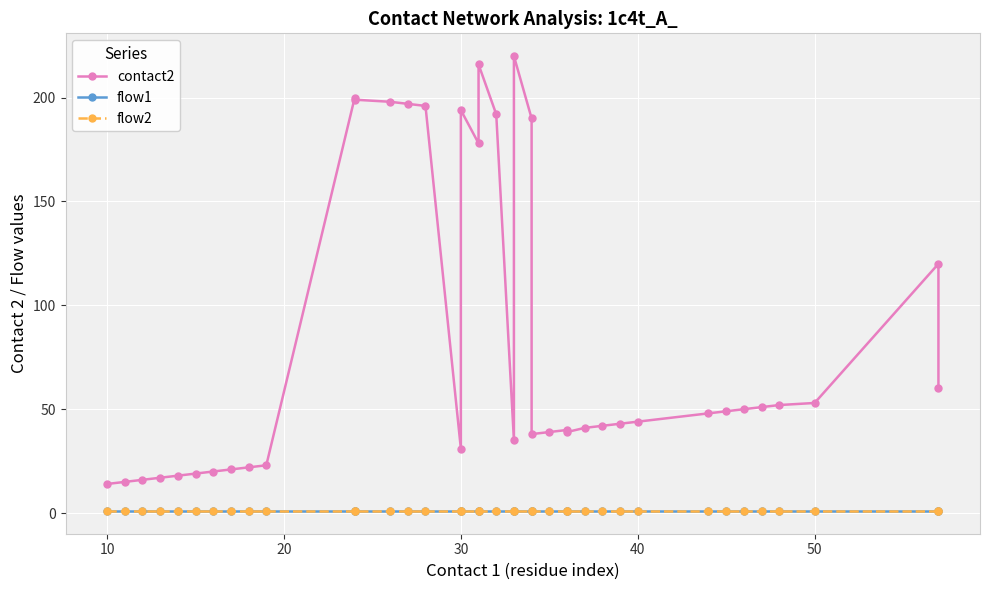

The flow1 series shows 2 at 20. True or false?

False